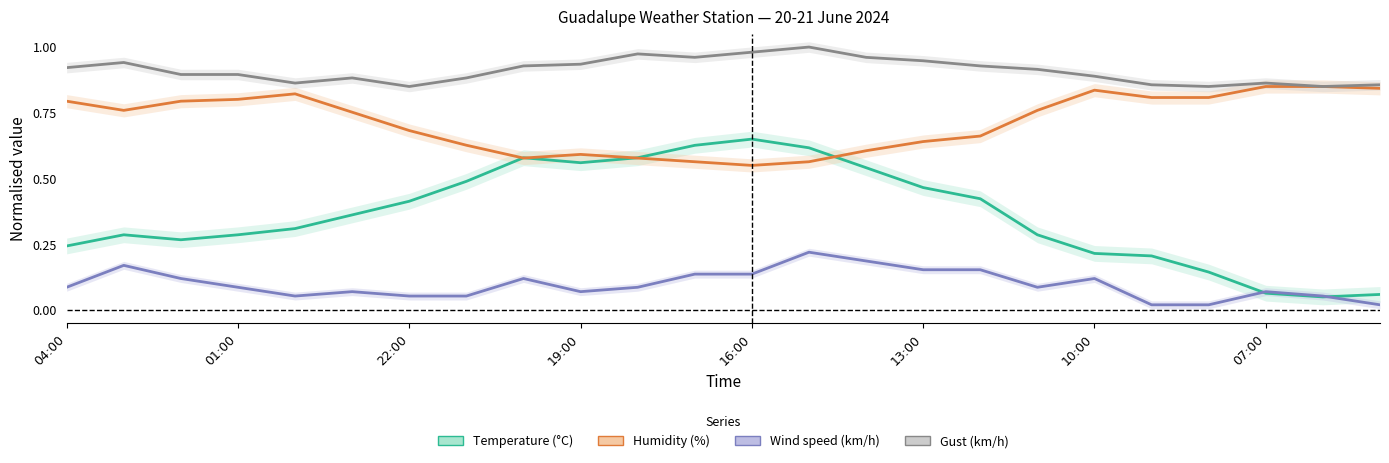

The value of Humidity at 09:00 is 0.8. True or false?

True